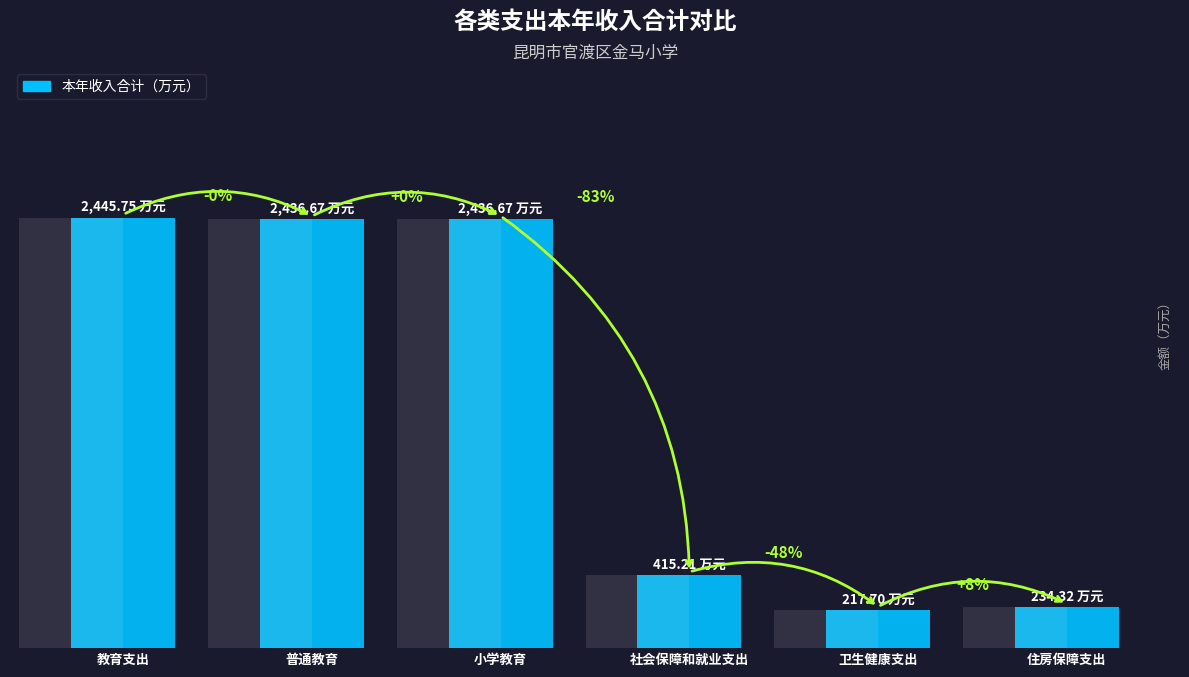

Rank the categories by value from highest to lowest.

教育支出, 普通教育, 小学教育, 社会保障和就业支出, 住房保障支出, 卫生健康支出